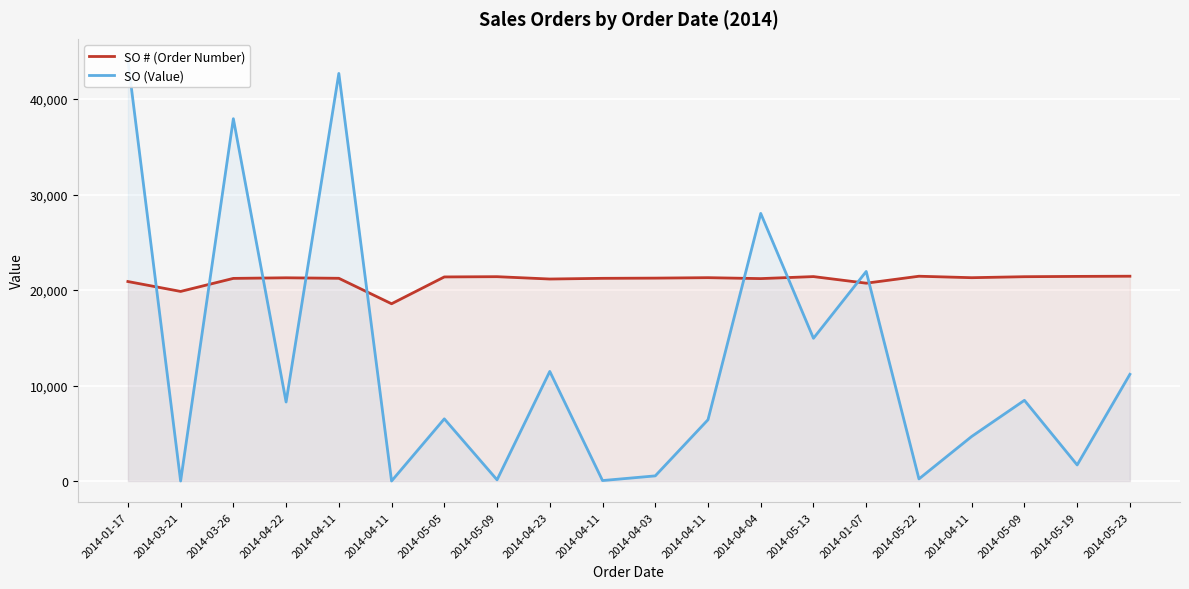

At which category does SO # (Order Number) reach its first local valley?

2014-03-21